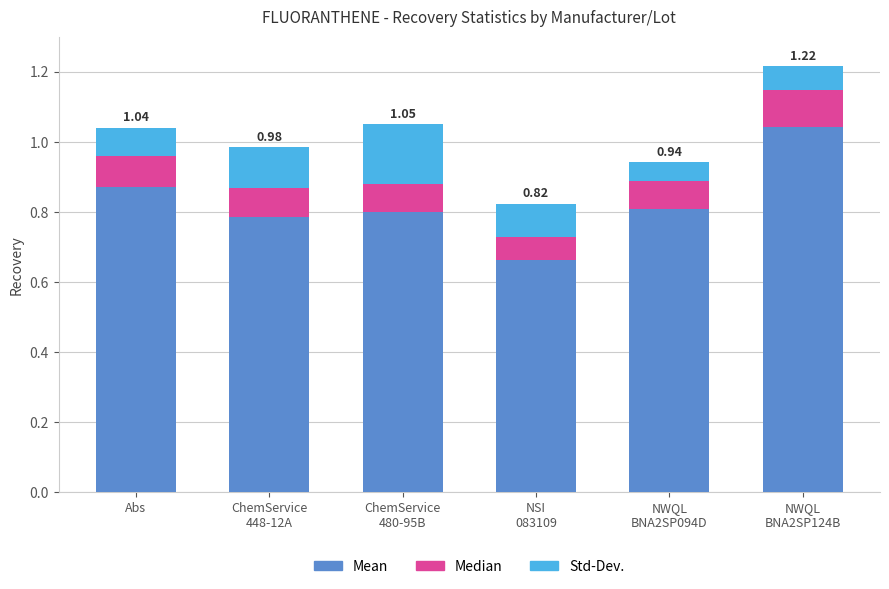

What is the difference between the maximum and minimum values in the Mean series?

0.4